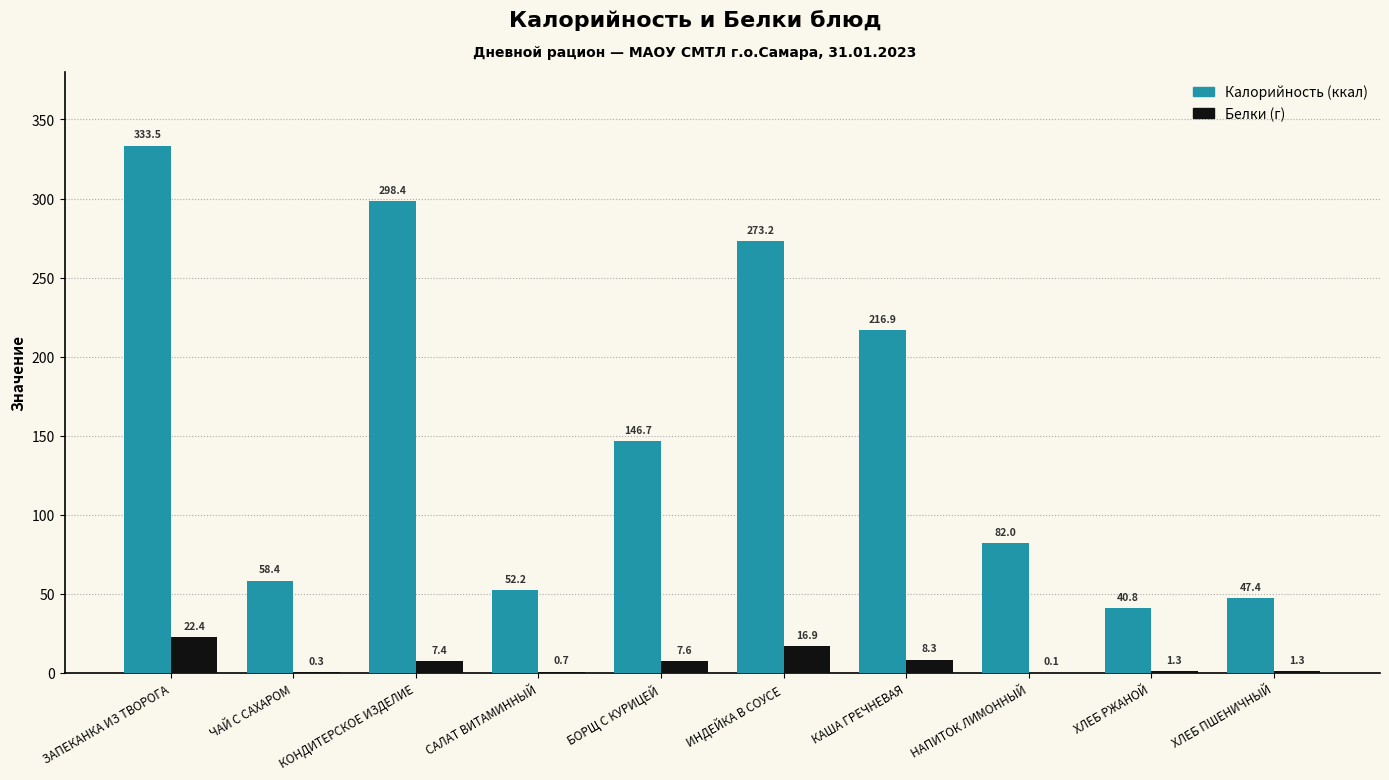

Reading left to right, what are all the values shown in this chart?

Калорийность: ЗАПЕКАНКА ИЗ ТВОРОГА=333.5	ЧАЙ С САХАРОМ=58.4	КОНДИТЕРСКОЕ ИЗДЕЛИЕ=298.4	САЛАТ ВИТАМИННЫЙ=52.2	БОРЩ С КУРИЦЕЙ=146.7	ИНДЕЙКА В СОУСЕ=273.2	КАША ГРЕЧНЕВАЯ=216.9	НАПИТОК ЛИМОННЫЙ=82.0	ХЛЕБ РЖАНОЙ=40.8	ХЛЕБ ПШЕНИЧНЫЙ=47.4
Белки: ЗАПЕКАНКА ИЗ ТВОРОГА=22.4	ЧАЙ С САХАРОМ=0.3	КОНДИТЕРСКОЕ ИЗДЕЛИЕ=7.4	САЛАТ ВИТАМИННЫЙ=0.7	БОРЩ С КУРИЦЕЙ=7.6	ИНДЕЙКА В СОУСЕ=16.9	КАША ГРЕЧНЕВАЯ=8.3	НАПИТОК ЛИМОННЫЙ=0.1	ХЛЕБ РЖАНОЙ=1.3	ХЛЕБ ПШЕНИЧНЫЙ=1.3